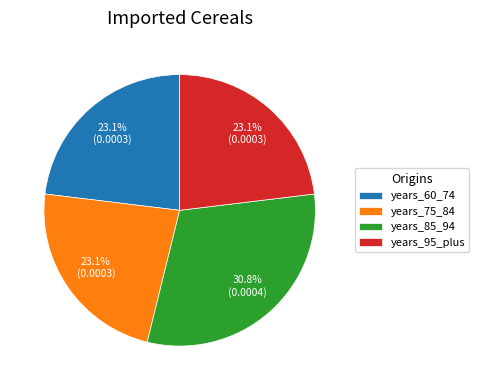

Which has a higher value, years_85_94 or years_95_plus?

years_85_94